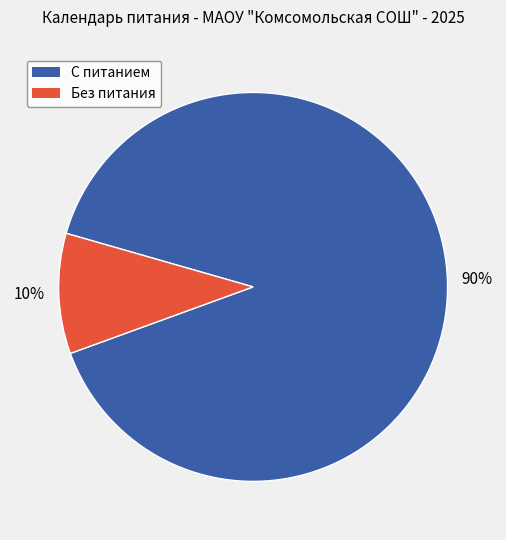

Is there a majority slice in this chart?

Yes